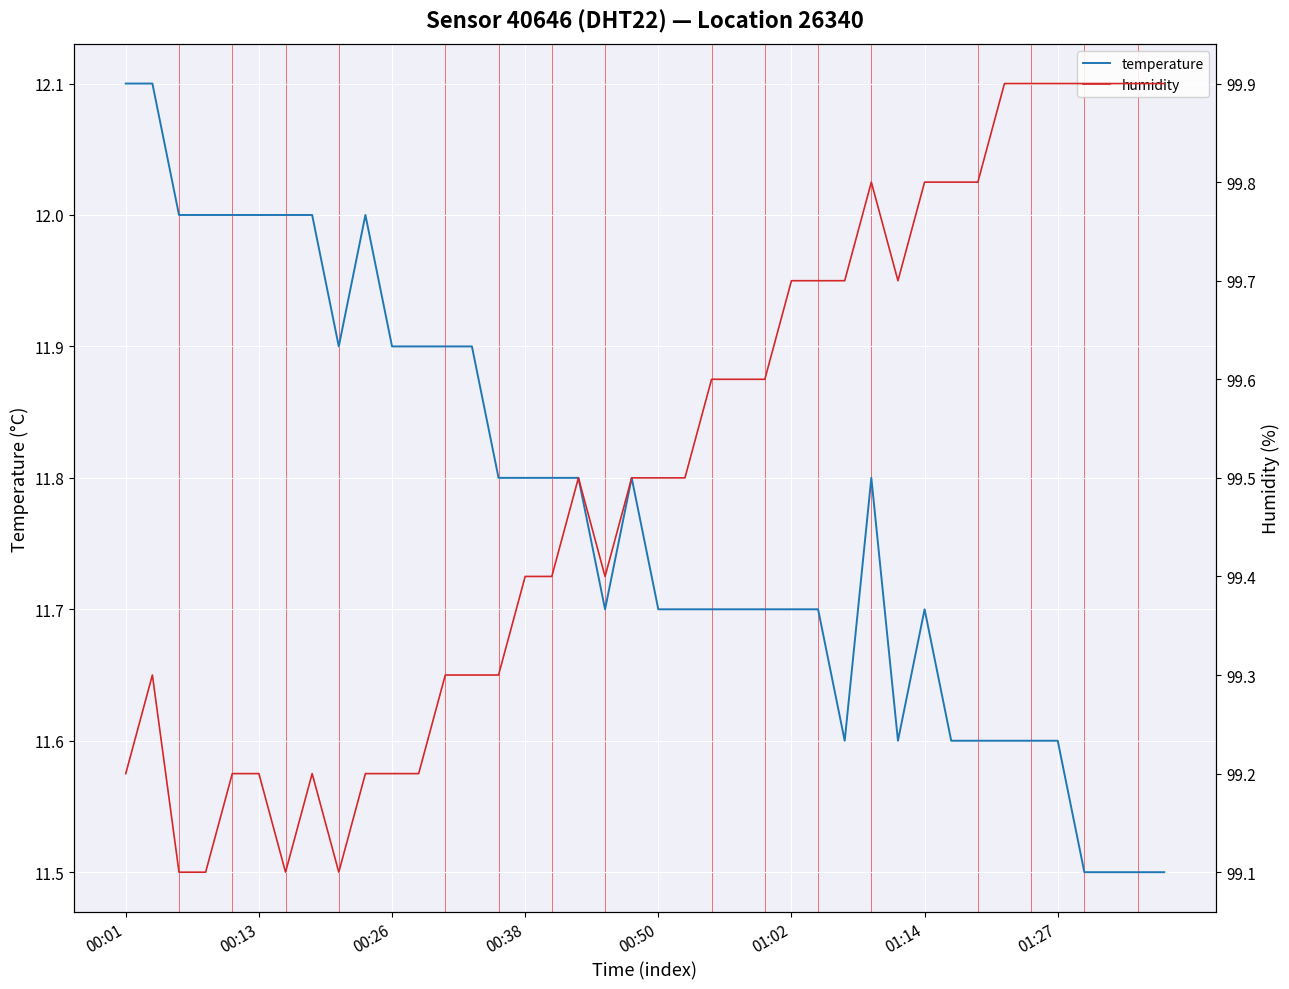

What is the lowest value of the temperature series?

11.5